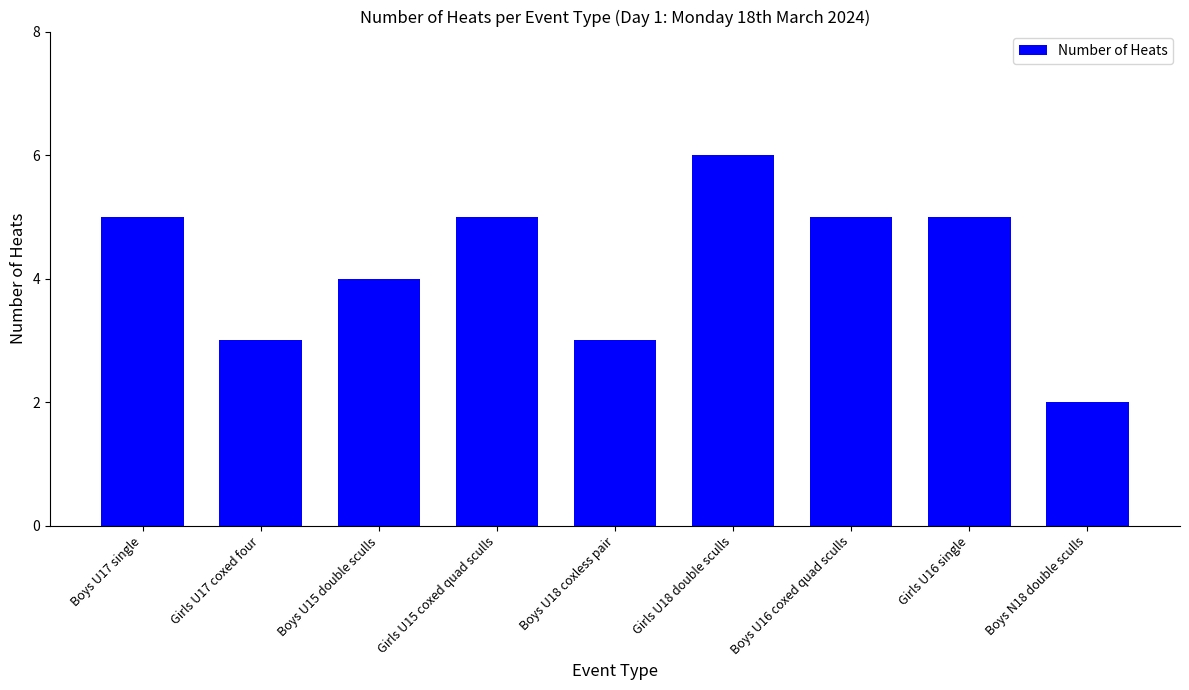

Reading left to right, transcribe all the data shown in this chart.

Boys U17 single=5	Girls U17 coxed four=3	Boys U15 double sculls=4	Girls U15 coxed quad sculls=5	Boys U18 coxless pair=3	Girls U18 double sculls=6	Boys U16 coxed quad sculls=5	Girls U16 single=5	Boys N18 double sculls=2